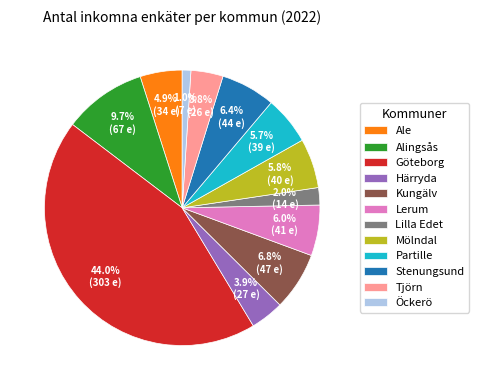

What is the ratio of the value at Alingsås to the value at Stenungsund?

1.5